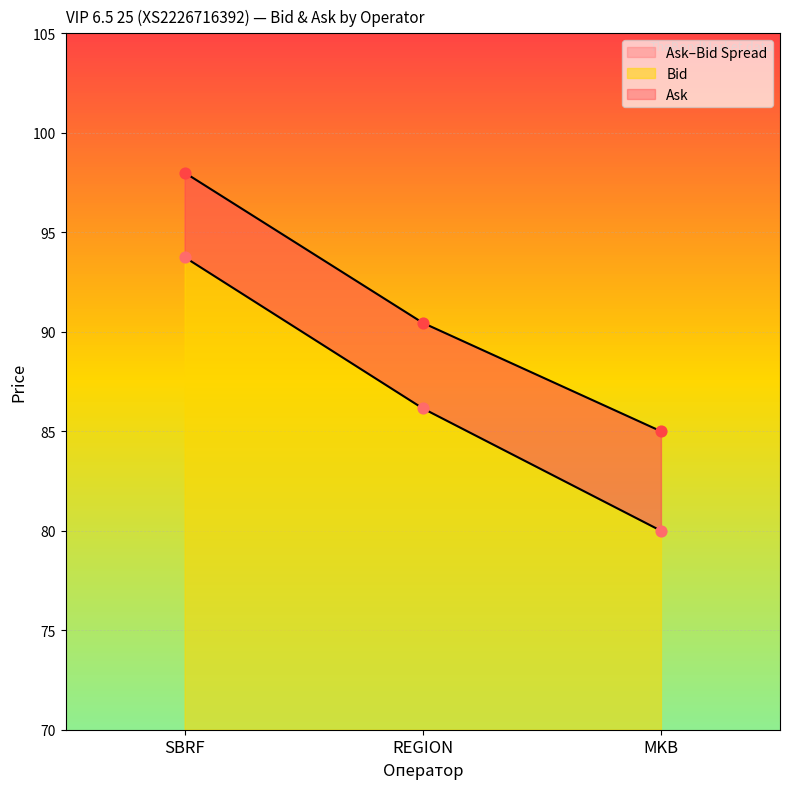

Which series contains the highest Y value?

Ask